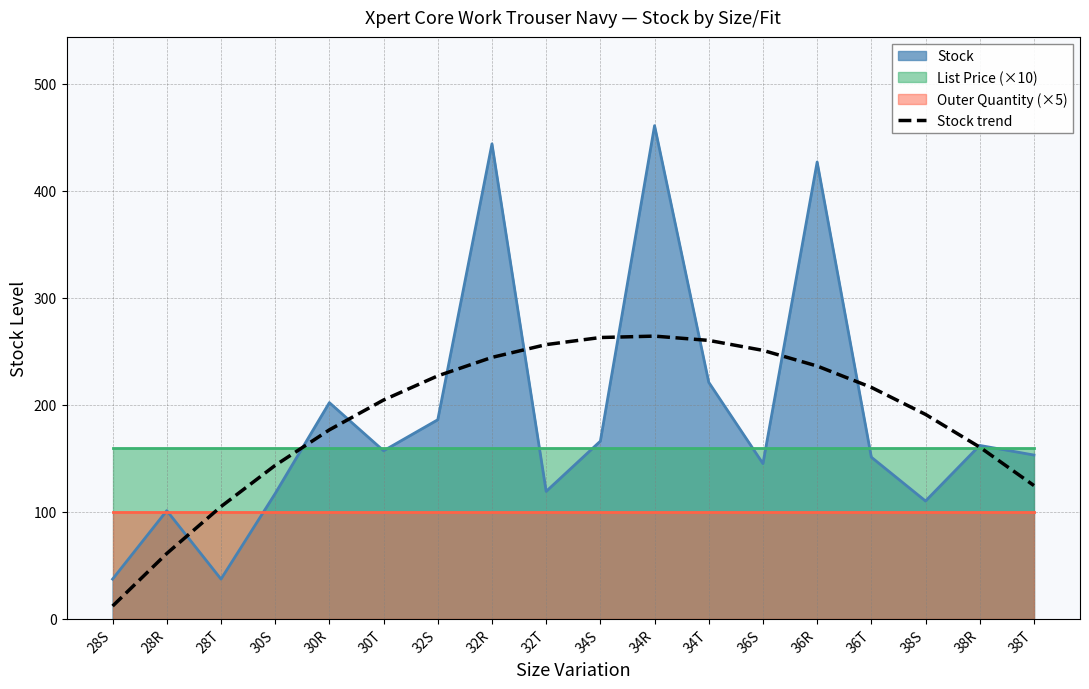

Where is the data nearest to the value 137?

30S